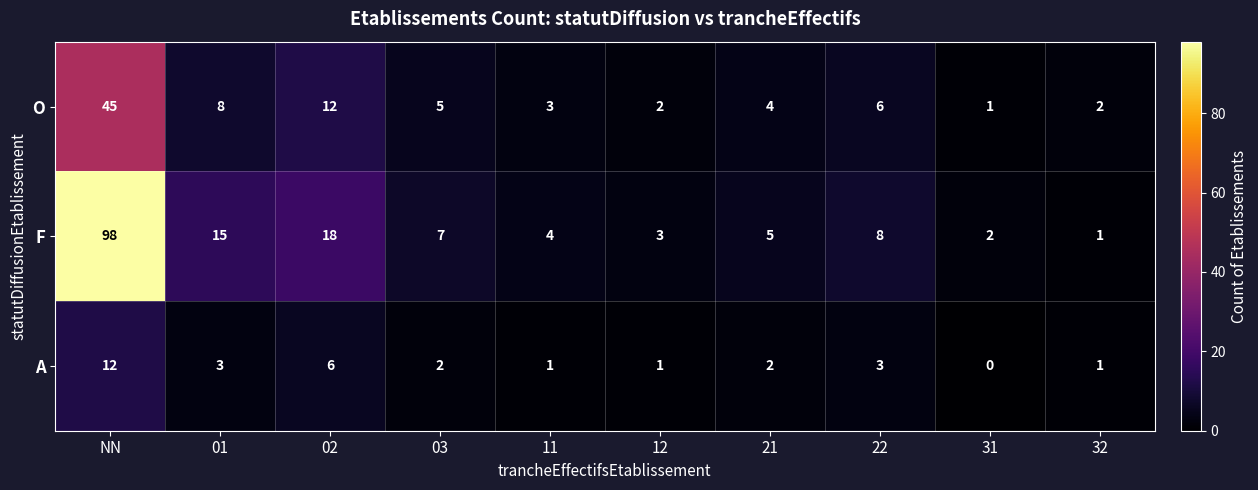

What is the total value across all series at 21?

11